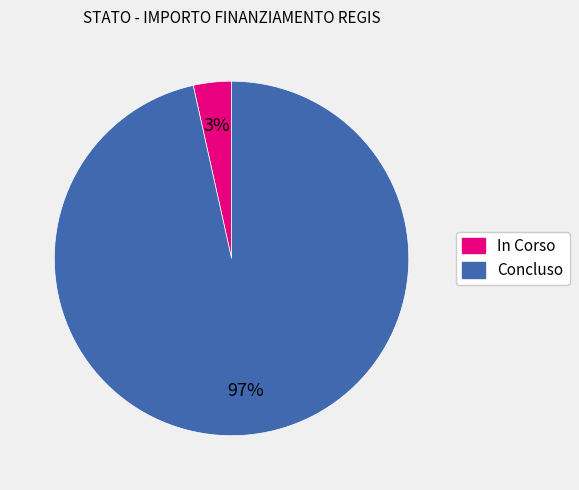

To the nearest percent, what is the average slice percentage?

50%